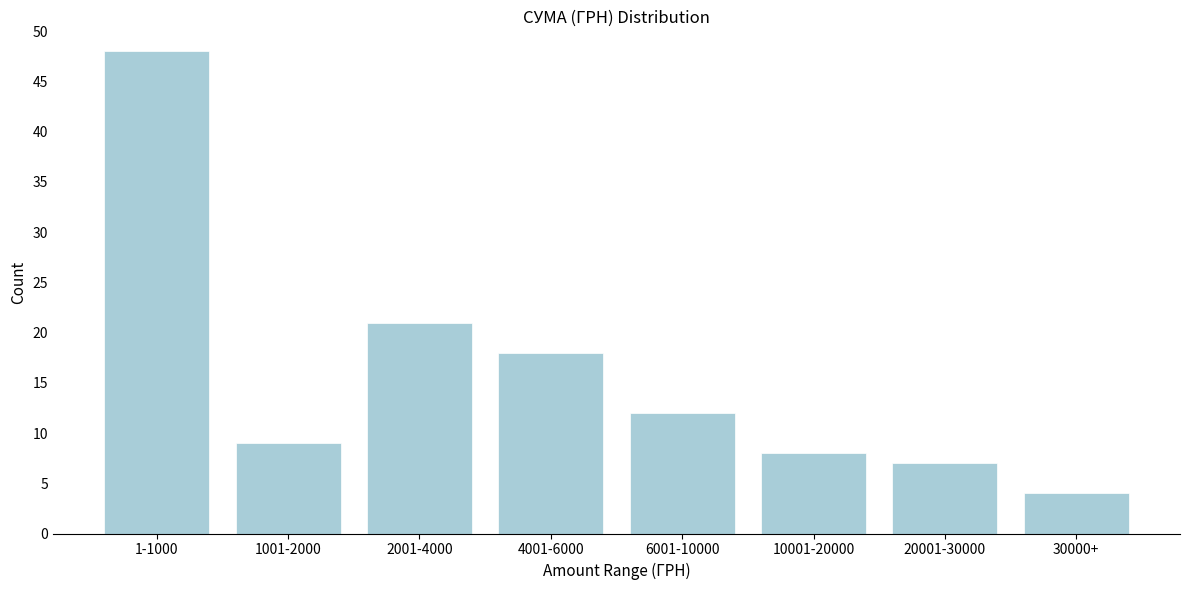

Reading right to left, transcribe all the data shown in this chart.

4	7	8	12	18	21	9	48